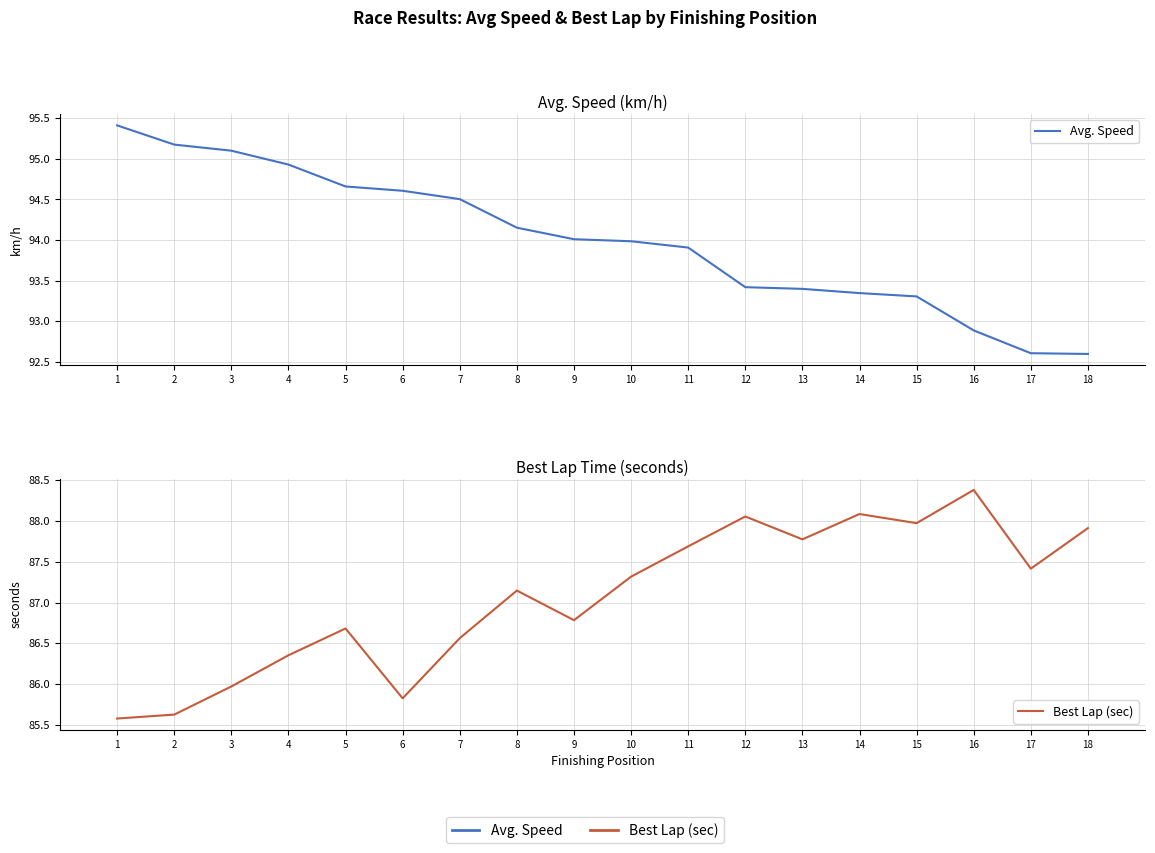

Count the number of categories in the chart.

18